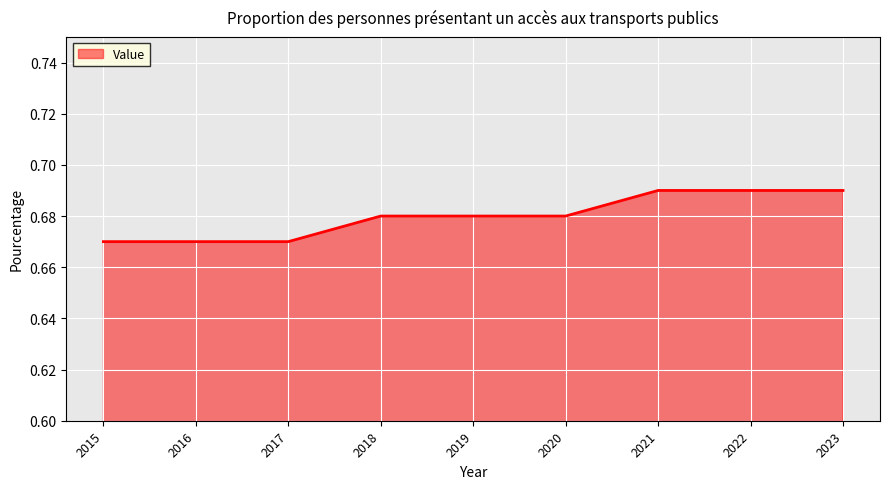

Between 2019 and 2022, which is larger?

2022